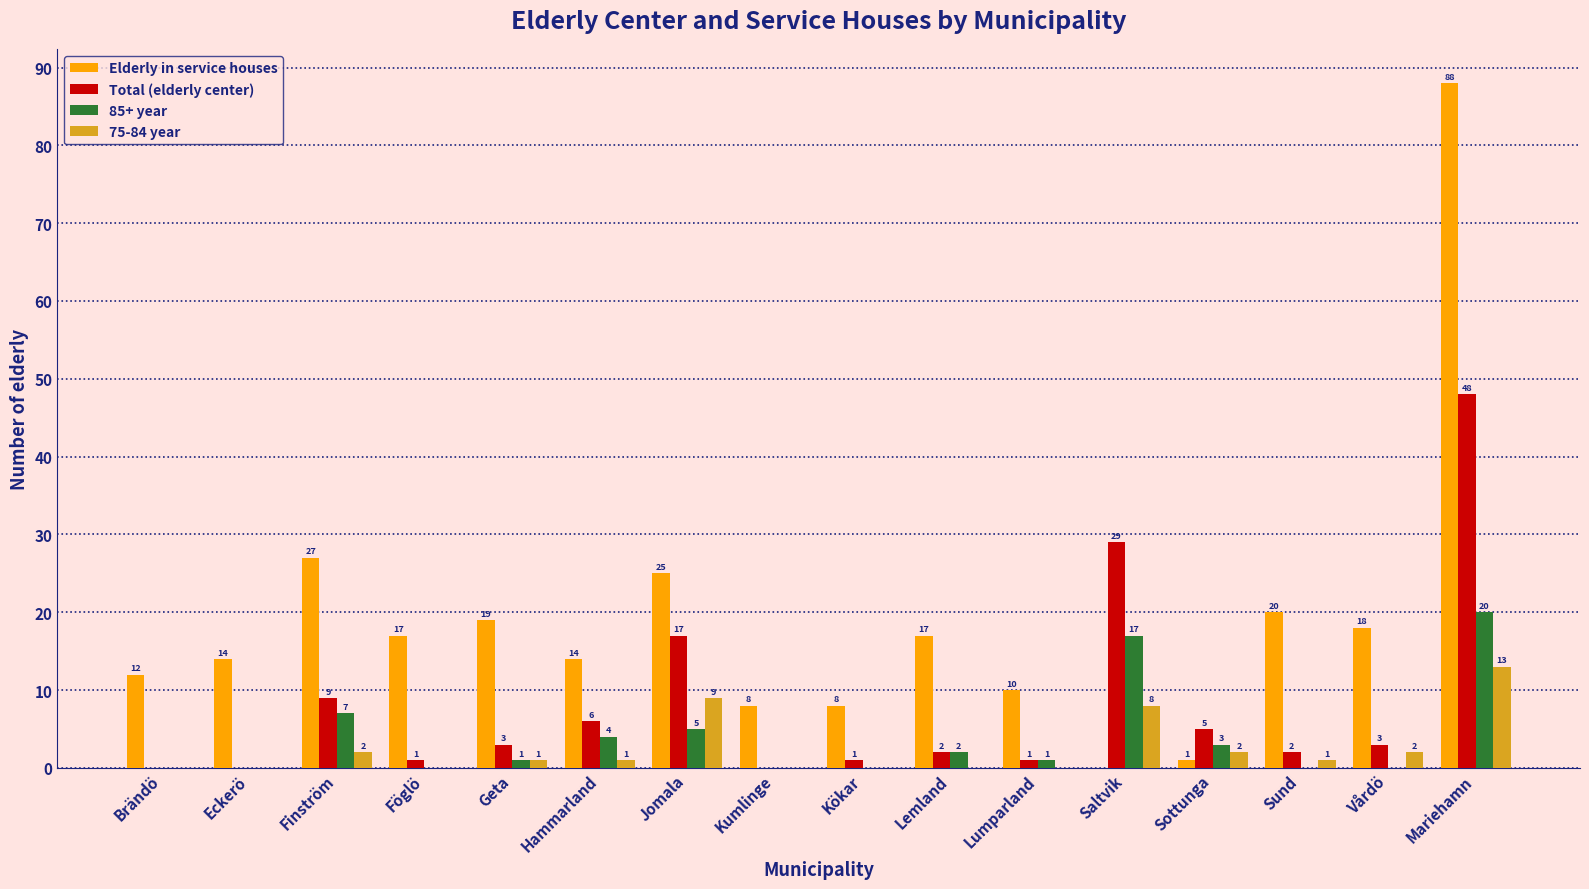

Is it true that Total (elderly center) equals 48 at Saltvik?

False